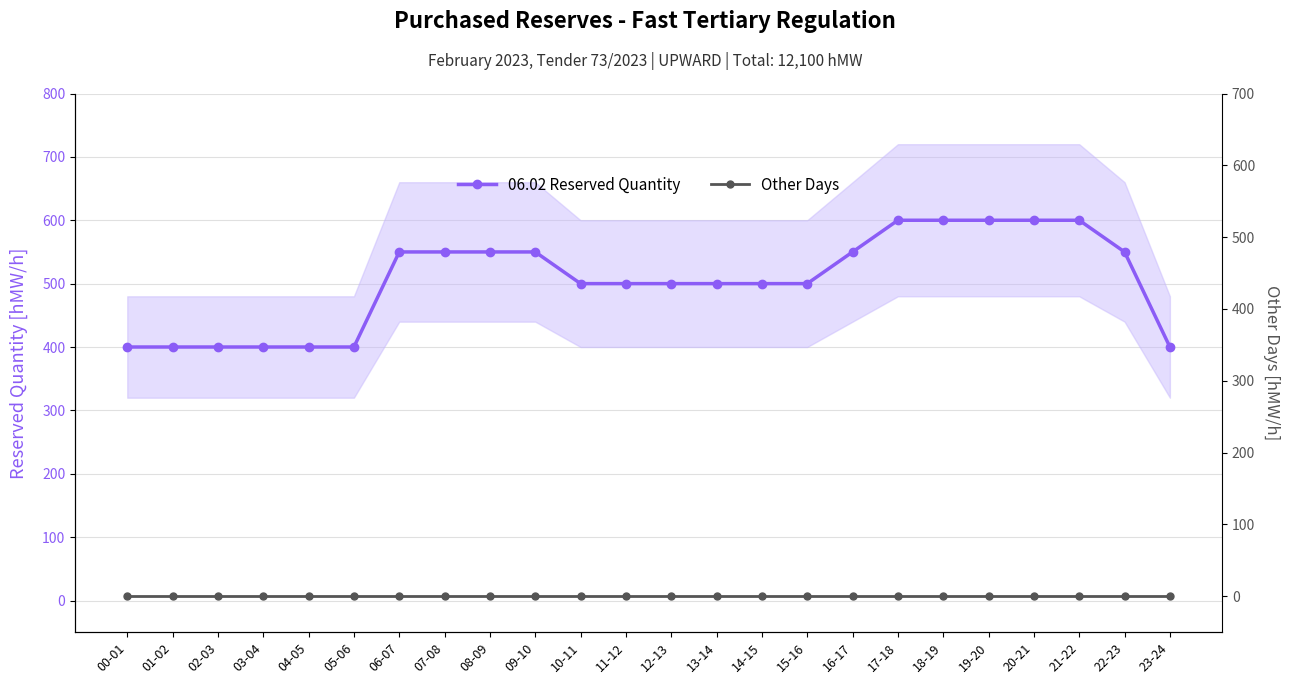

The value of 06.02 Reserved Quantity at 16-17 is 948. True or false?

False